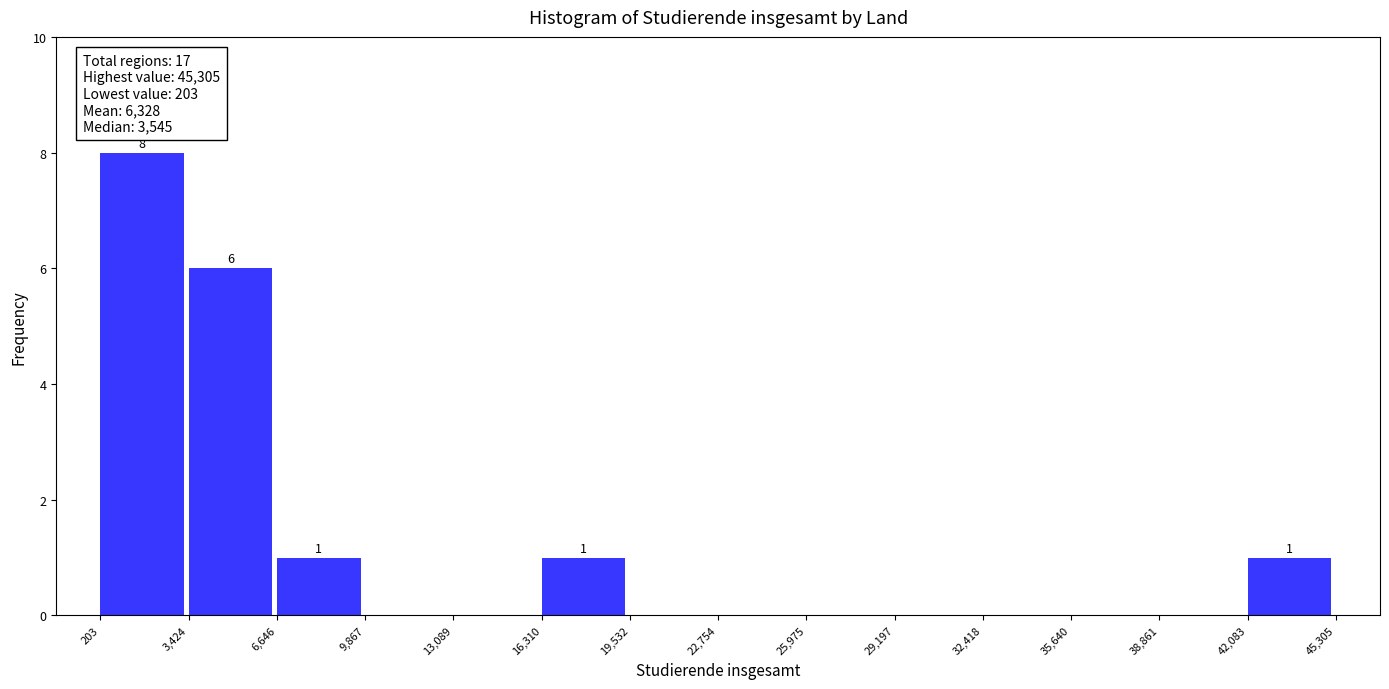

Over which range of the x-axis is the bar tallest?

203 to 3,424